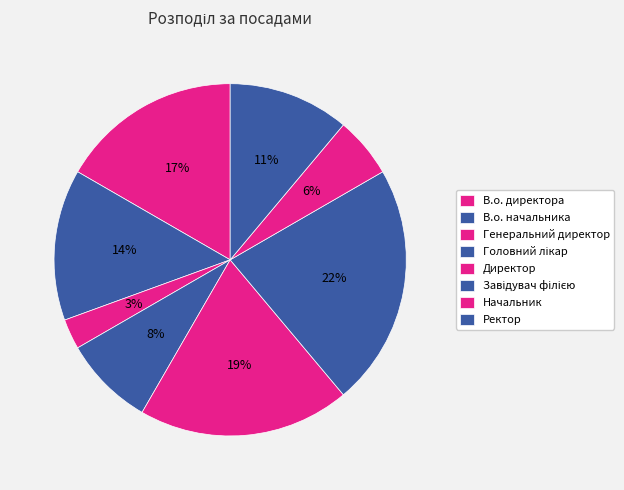

What is the smallest slice in the pie chart?

Генеральний директор